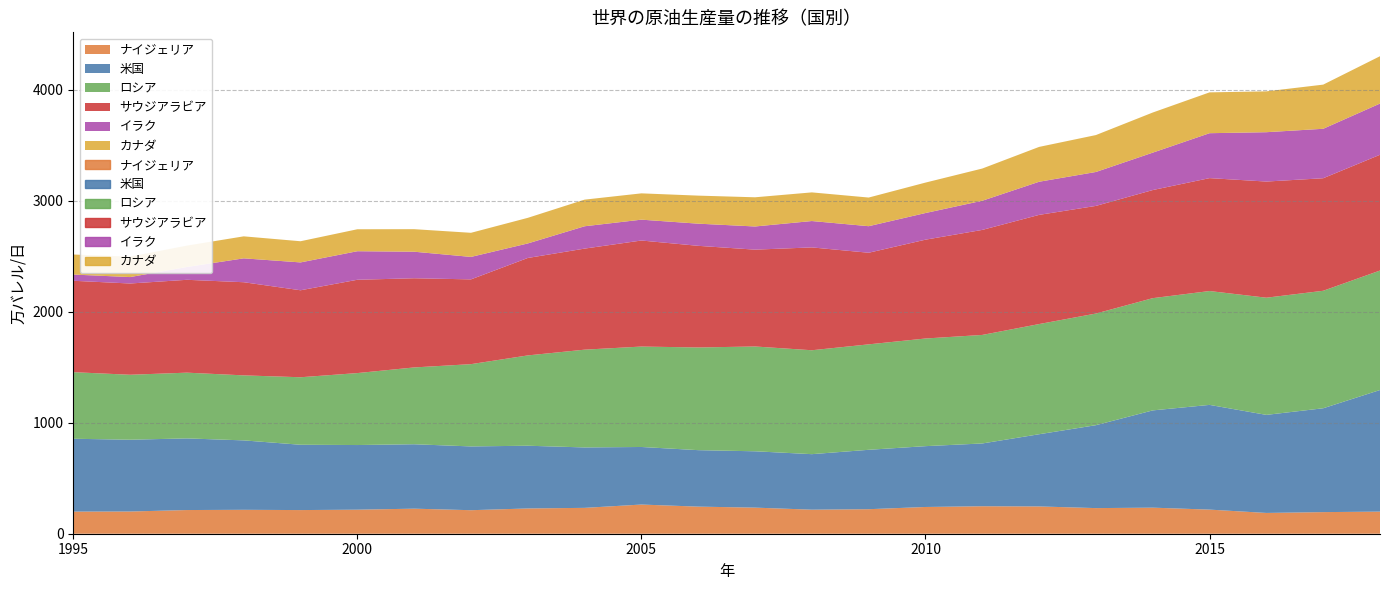

How many data points in イラク are less than 239?

11